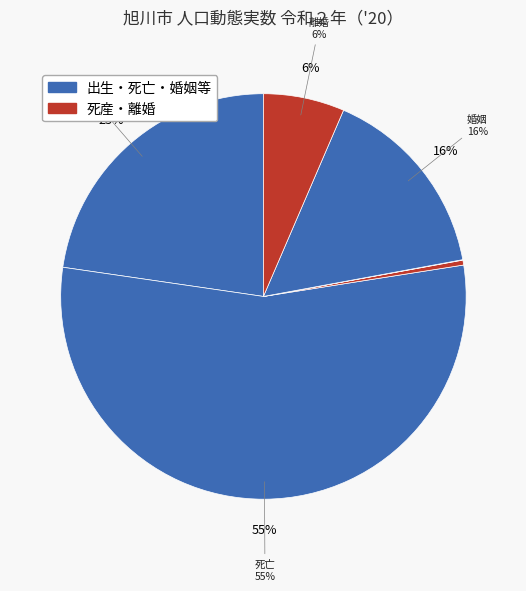

Does 離婚 account for over 50% of the chart?

No